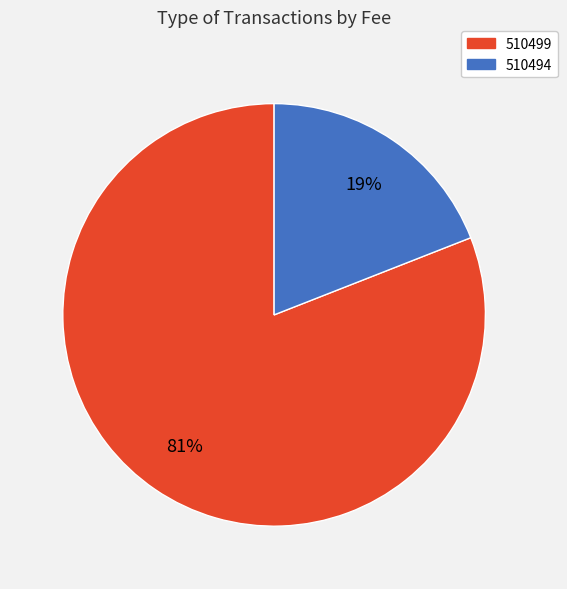

To the nearest percent, what portion does 510494 represent?

19%